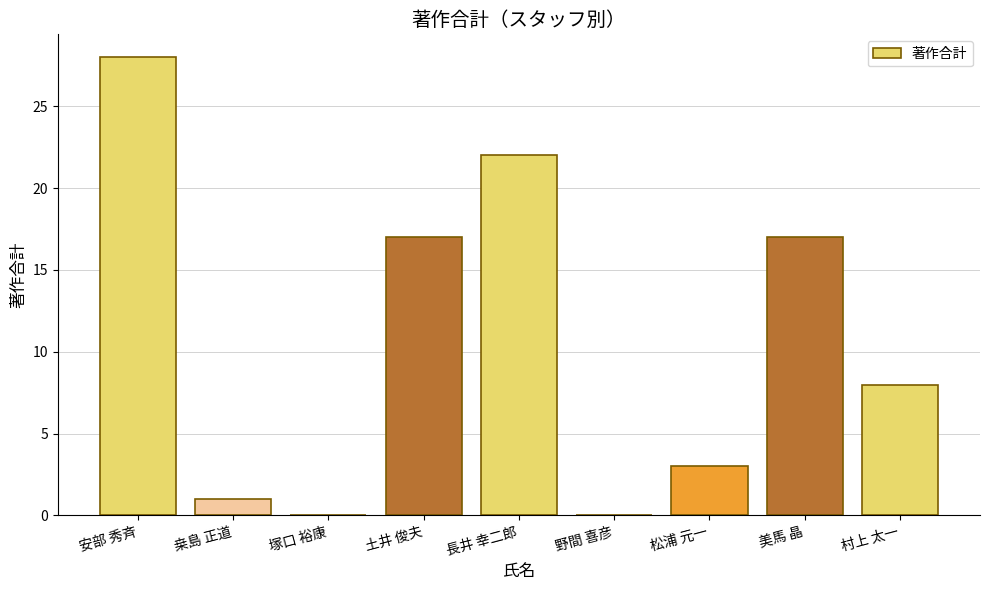

What is the maximum value shown in the chart?

28